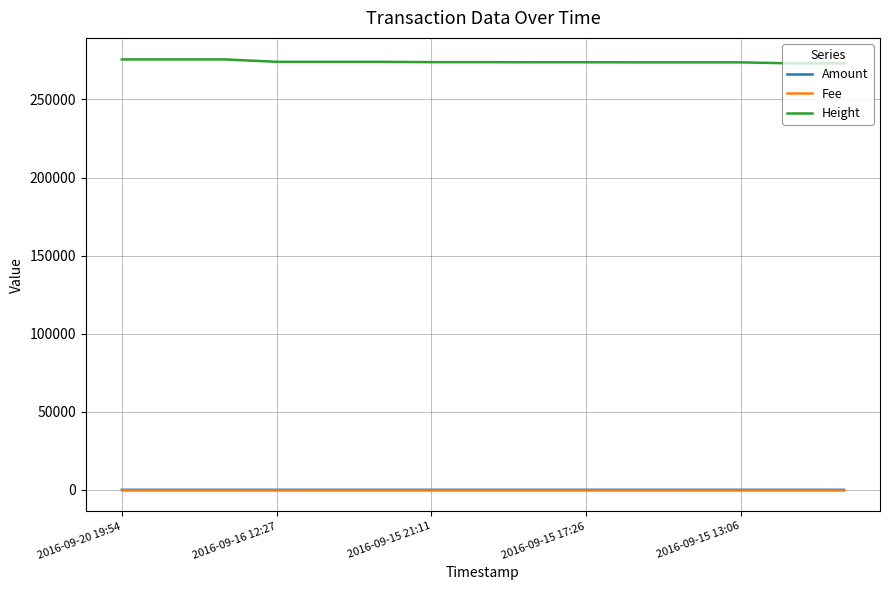

Which series has the largest total across all categories?

Height